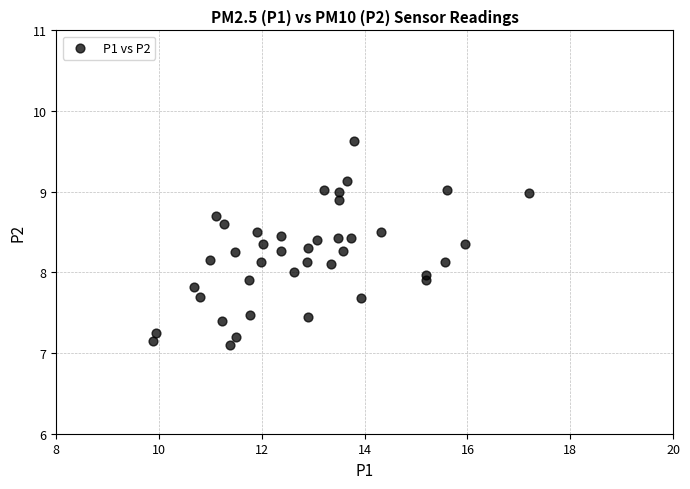

What is the range of Y values (max minus min)?

2.5